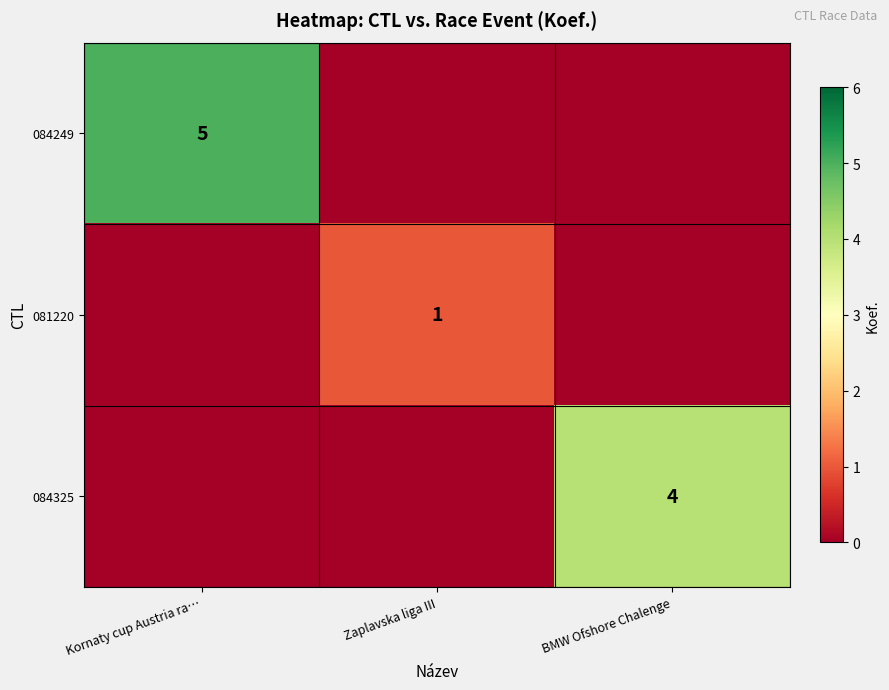

Is it true that 084249 equals 5 at Kornaty cup Austria ra…?

True